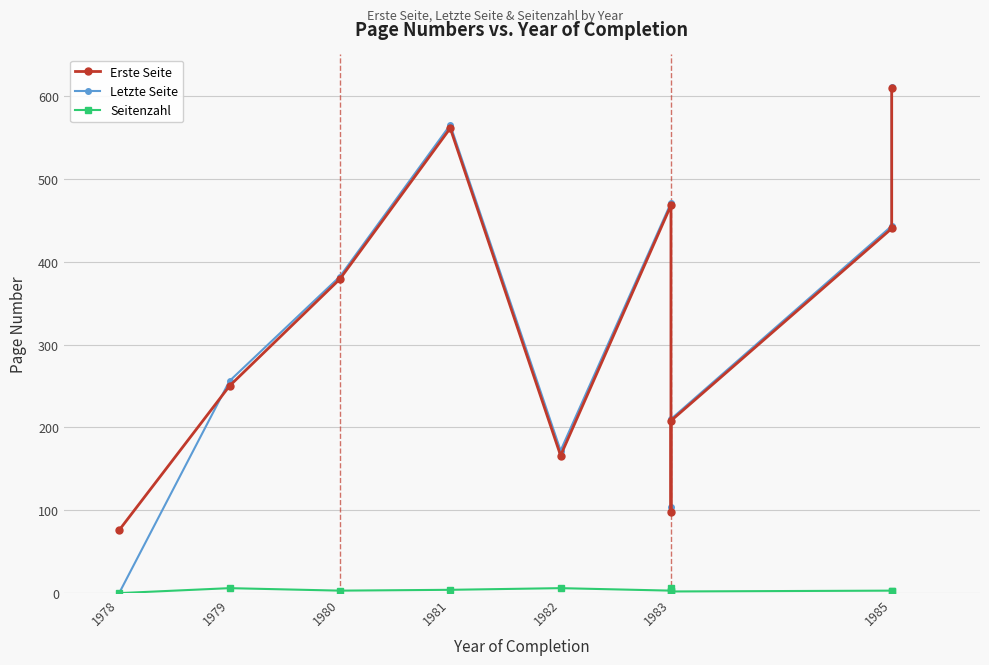

Where is the first local maximum for Letzte Seite?

1981